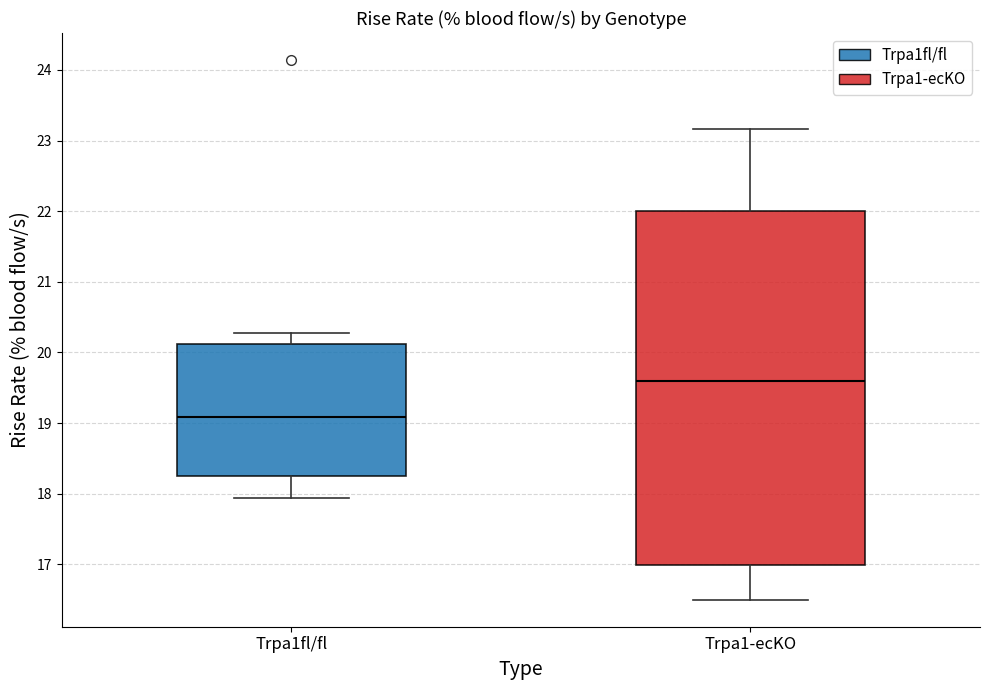

Reading left to right, transcribe this box plot: for each box, give where its median line is, the range the box spans, and where its two whiskers end, as read against the y-axis. The values are not printed on the chart, so give them approximately, as read against the axis.

Trpa1fl/fl: median 19.1, box 18.3 to 20.1, whiskers 17.9 to 20.3
Trpa1-ecKO: median 19.6, box 17.0 to 22.0, whiskers 16.5 to 23.2